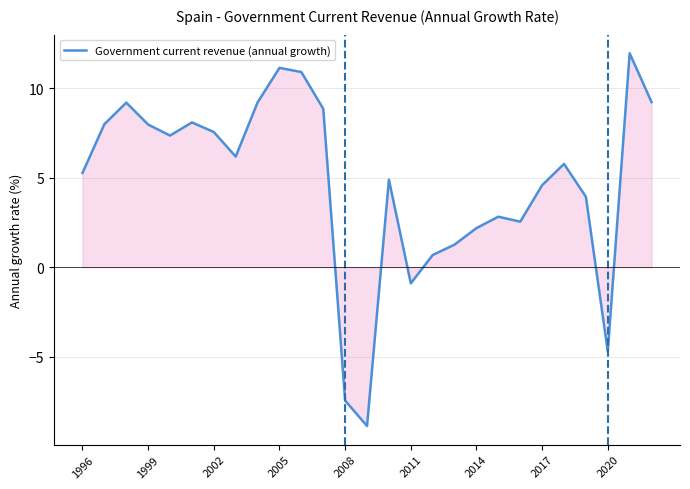

What is the difference between the maximum and minimum values?

20.8